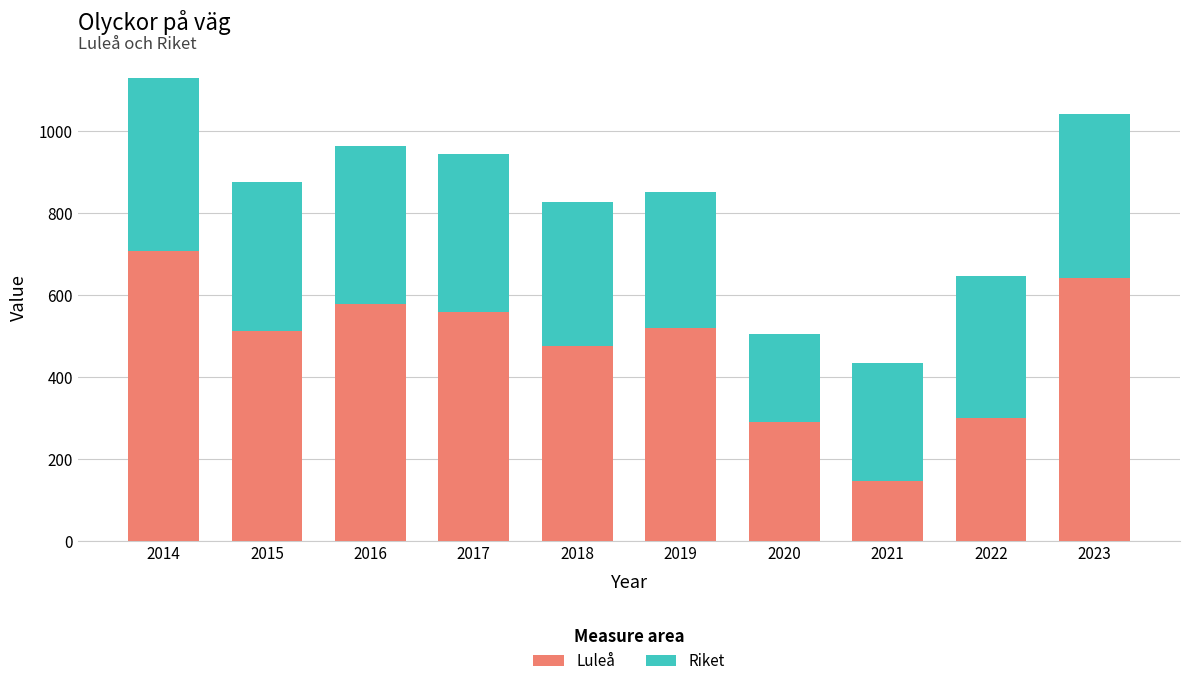

At which category is the sum across all series the highest?

2014